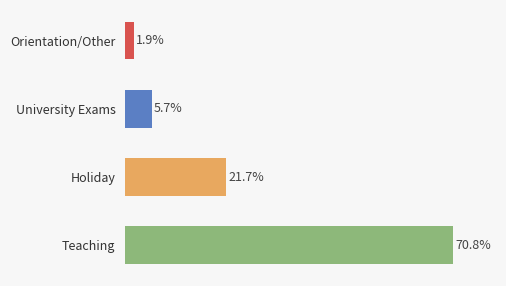

List the labels in order of value, smallest first.

Orientation/Other, University Exams, Holiday, Teaching